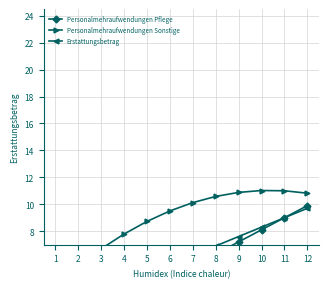

Which series has the largest range (max minus min)?

Personalmehraufwendungen Pflege